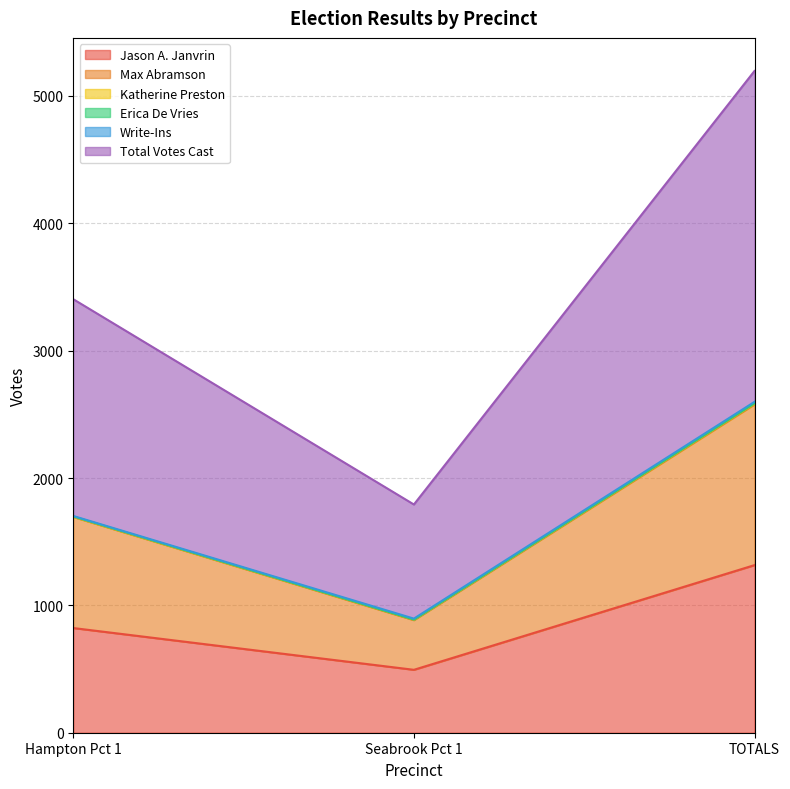

What is the sum of all Total Votes Cast values?

5196